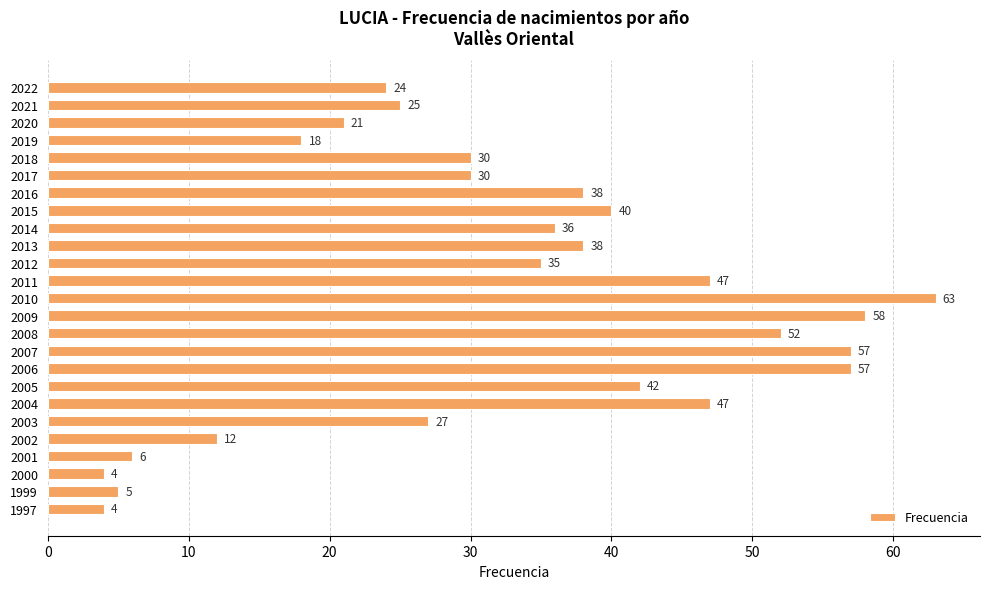

Reading bottom to top, extract all data points from this chart.

4	5	4	6	12	27	47	42	57	57	52	58	63	47	35	38	36	40	38	30	30	18	21	25	24